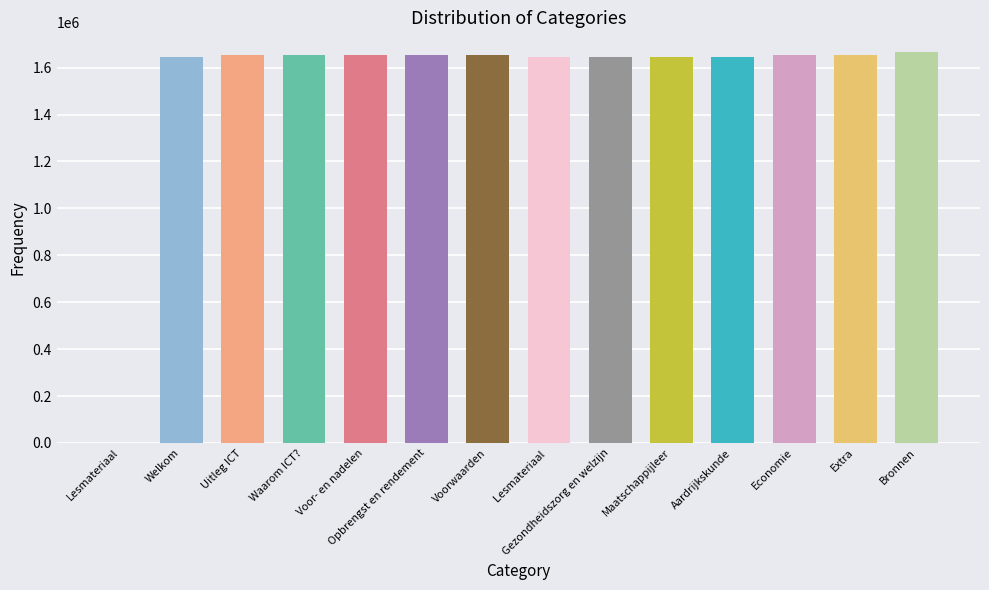

The value at Economie is 2182141. True or false?

False